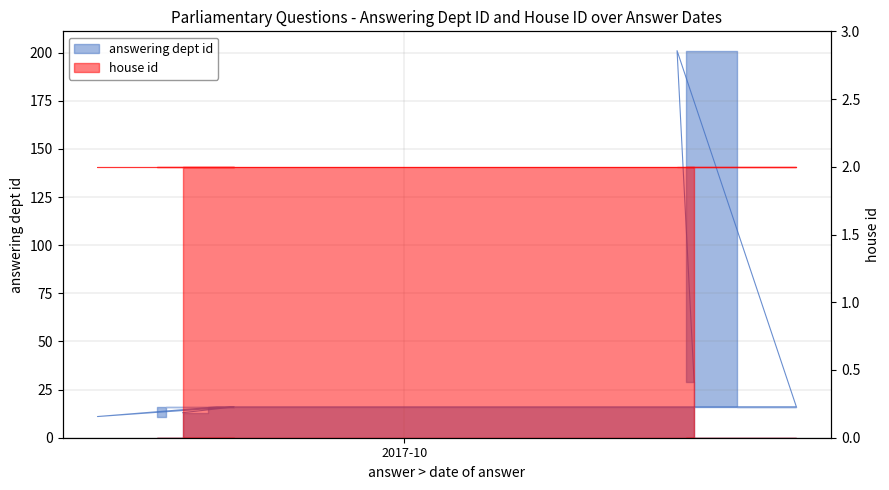

Where does the data first go above 16?

2017-10-18